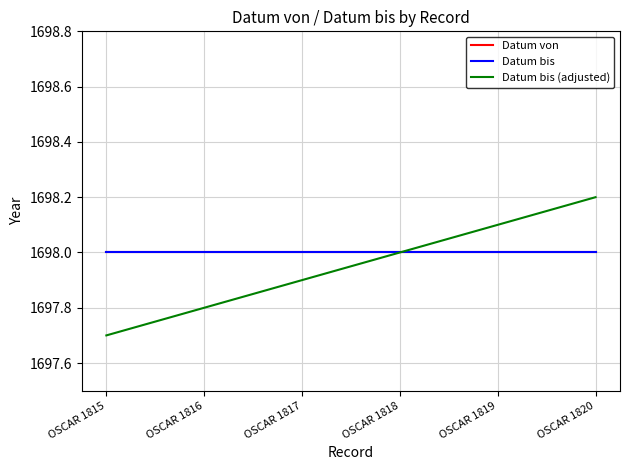

Does the chart display data point markers on the line(s)?

No